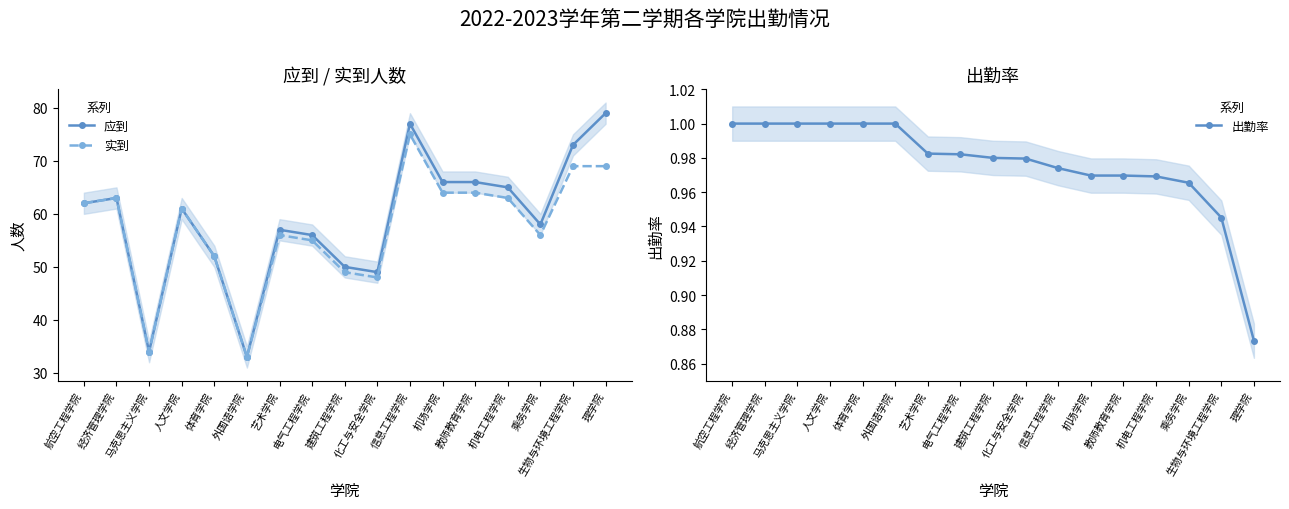

Reading left to right, what are all the values shown in this chart?

应到: 航空工程学院=62.0	经济管理学院=63.0	马克思主义学院=34.0	人文学院=61.0	体育学院=52.0	外国语学院=33.0	艺术学院=57.0	电气工程学院=56.0	建筑工程学院=50.0	化工与安全学院=49.0	信息工程学院=77.0	机场学院=66.0	教师教育学院=66.0	机电工程学院=65.0	乘务学院=58.0	生物与环境工程学院=73.0	理学院=79.0
实到: 航空工程学院=62.0	经济管理学院=63.0	马克思主义学院=34.0	人文学院=61.0	体育学院=52.0	外国语学院=33.0	艺术学院=56.0	电气工程学院=55.0	建筑工程学院=49.0	化工与安全学院=48.0	信息工程学院=75.0	机场学院=64.0	教师教育学院=64.0	机电工程学院=63.0	乘务学院=56.0	生物与环境工程学院=69.0	理学院=69.0
出勤率: 航空工程学院=1.0	经济管理学院=1.0	马克思主义学院=1.0	人文学院=1.0	体育学院=1.0	外国语学院=1.0	艺术学院=1.0	电气工程学院=1.0	建筑工程学院=1.0	化工与安全学院=1.0	信息工程学院=1.0	机场学院=1.0	教师教育学院=1.0	机电工程学院=1.0	乘务学院=1.0	生物与环境工程学院=0.9	理学院=0.9